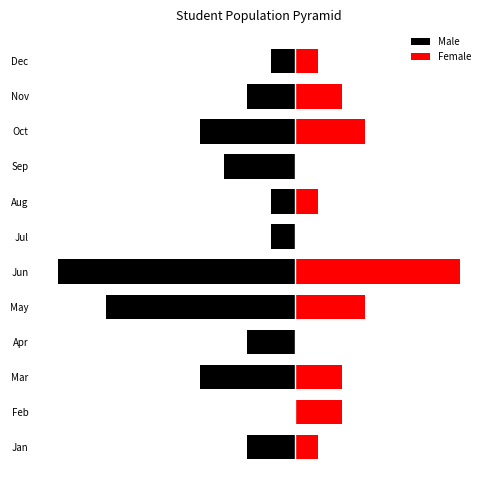

What is the difference between the highest and lowest values at Mar?

6